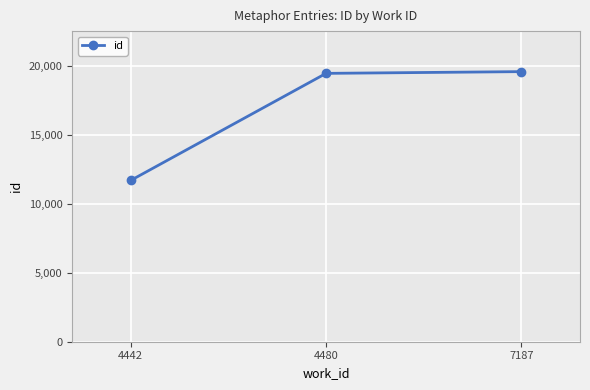

Reading left to right, list all the values displayed in this chart.

11696	19455	19581